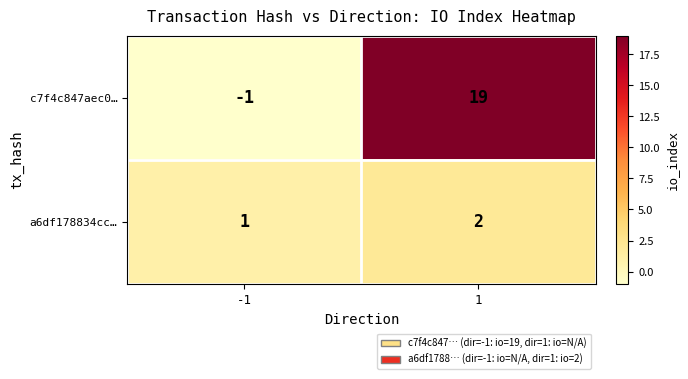

Reading right to left, what are all the values shown in this chart?

c7f4c847aec0…: 1=19	-1=-1
a6df178834cc…: 1=2	-1=1